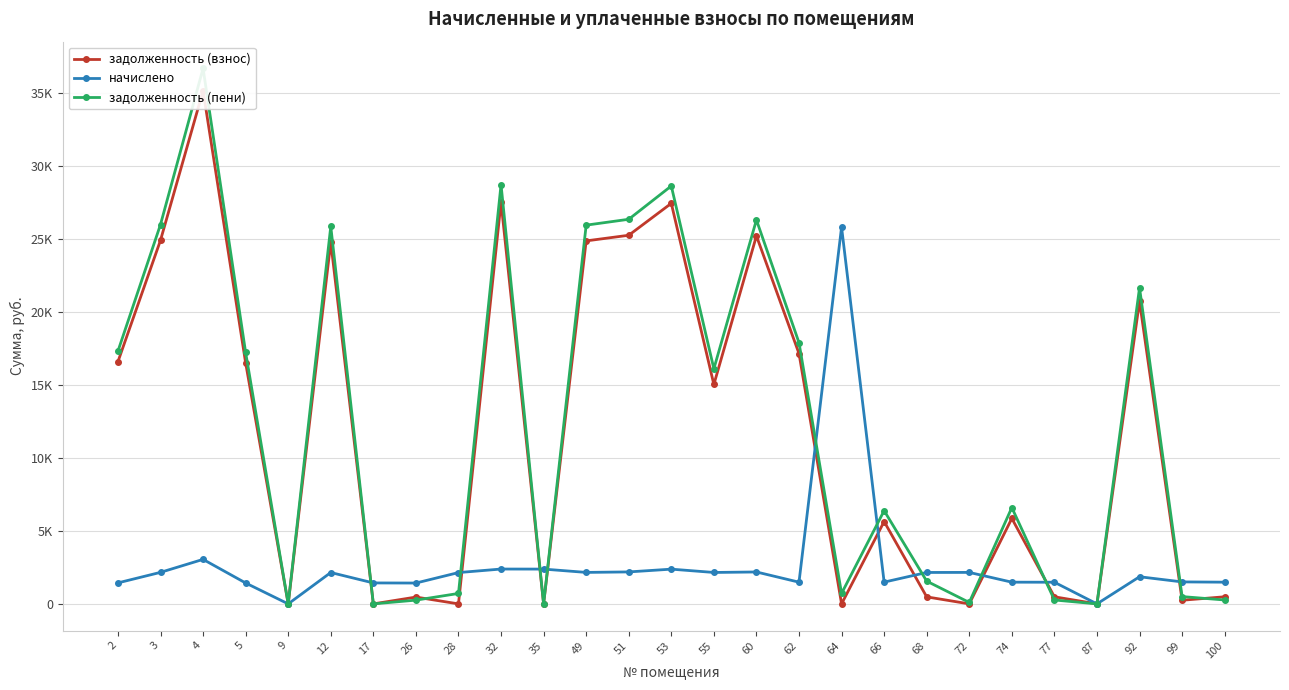

Between which two adjacent categories do задолженность (пени) and задолженность (взнос) first intersect?

26 and 28